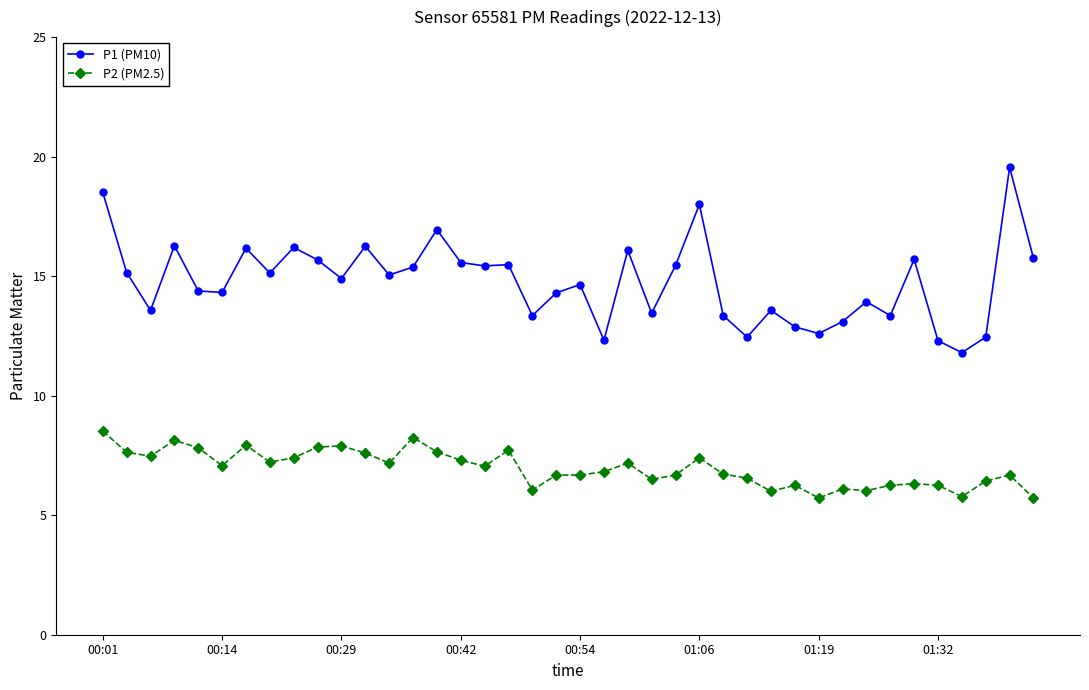

Is this an area chart (filled region under the line)?

No